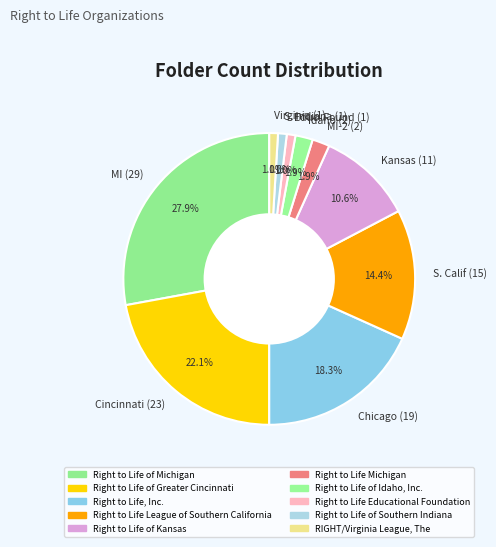

Which category has the biggest portion of the pie?

MI (29)